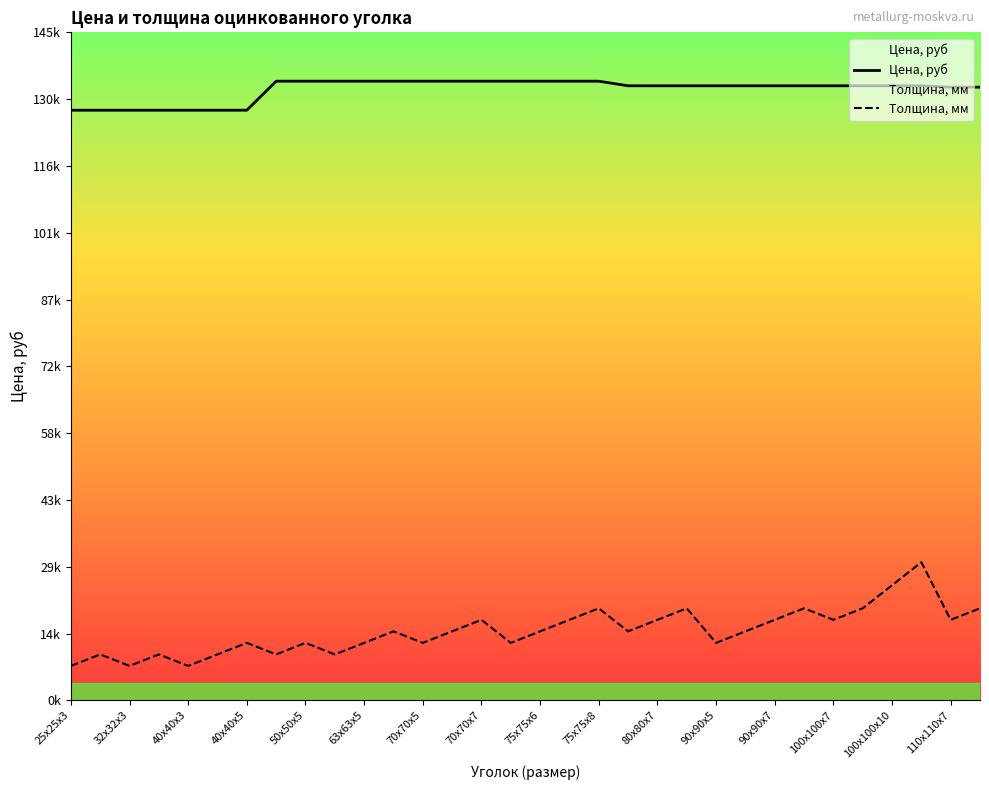

At which label does Цена, руб reach its minimum?

25х25х3